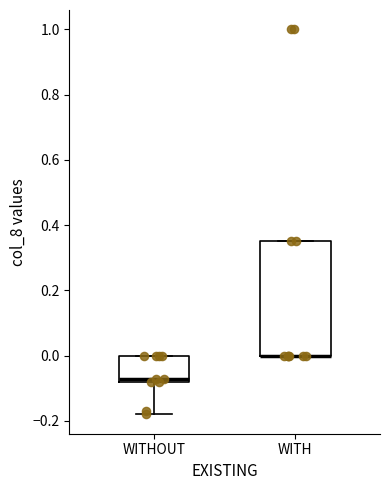

Reading left to right, transcribe this box plot: for each box, give where its median line is, the range the box spans, and where its two whiskers end, as read against the y-axis. The values are not printed on the chart, so give them approximately, as read against the axis.

WITHOUT: median -0.08 (just above the box's lower edge), box -0.08 to 0.00, whiskers -0.18 to 0.00
WITH: median 0.00 (drawn on the box's lower edge), box 0.00 to 0.36, whiskers 0.00 to 0.36